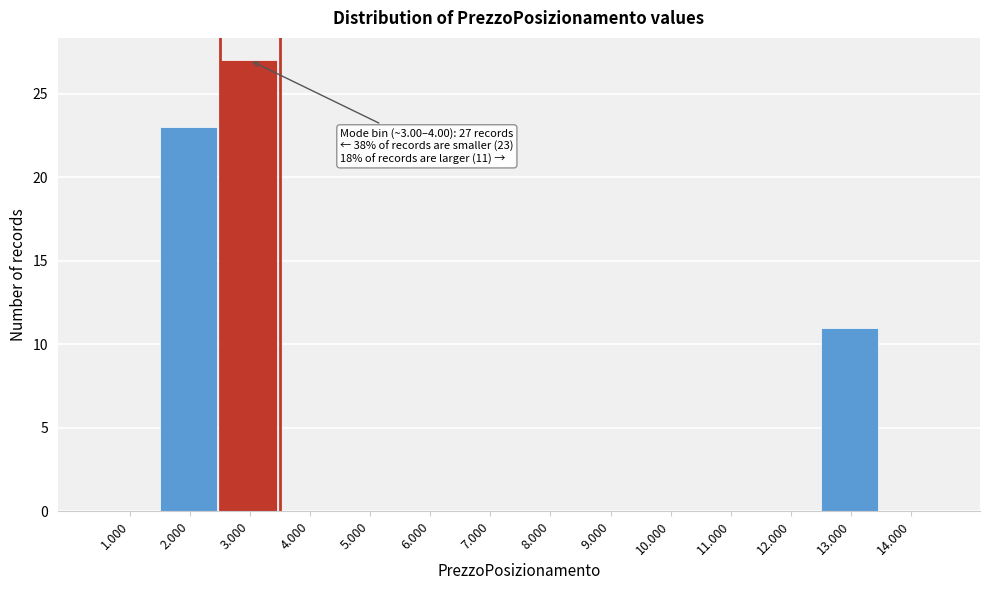

Reading left to right, what are all the values shown in this chart?

1.000=0	2.000=23	3.000=27	4.000=0	5.000=0	6.000=0	7.000=0	8.000=0	9.000=0	10.000=0	11.000=0	12.000=0	13.000=11	14.000=0